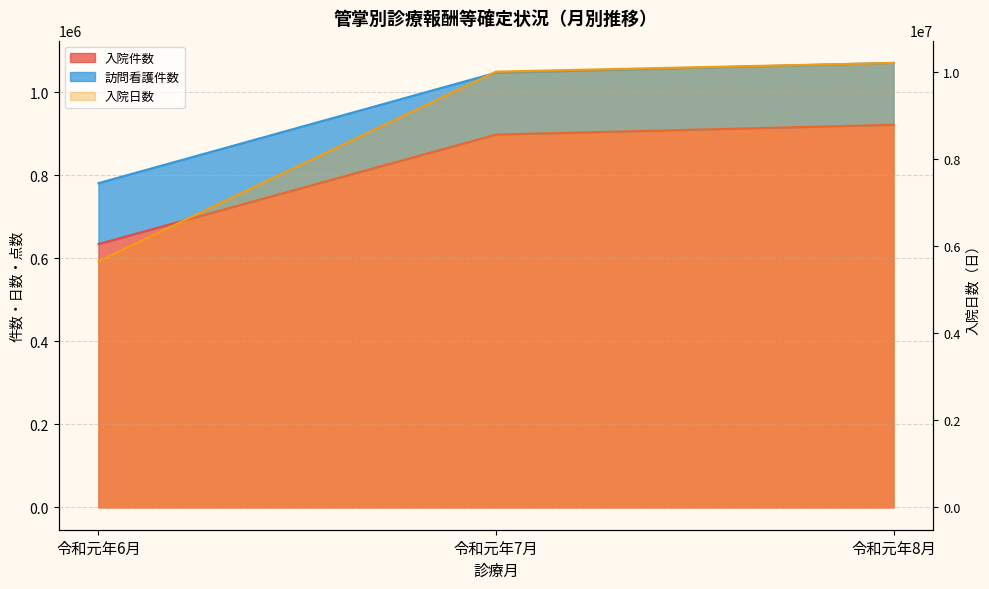

What is the total value across all series at 令和元年7月?

11956617